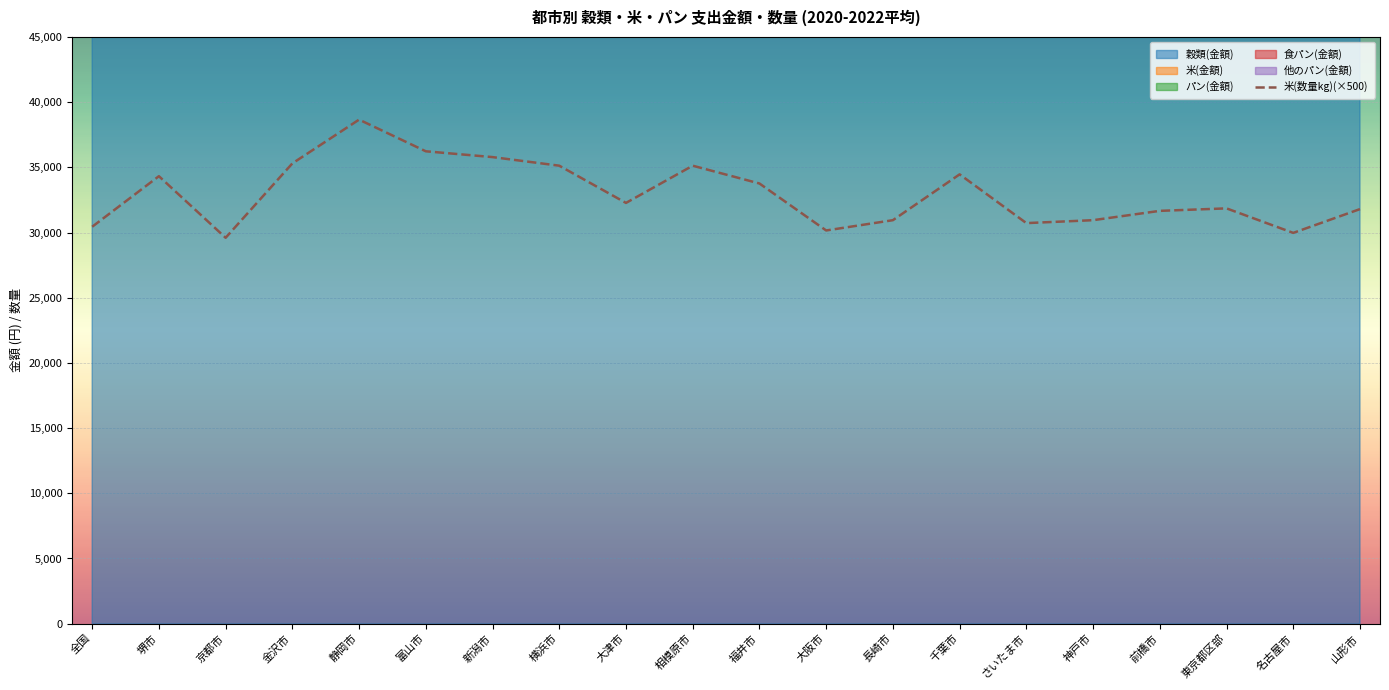

At which label does the data first exceed 32280?

堺市